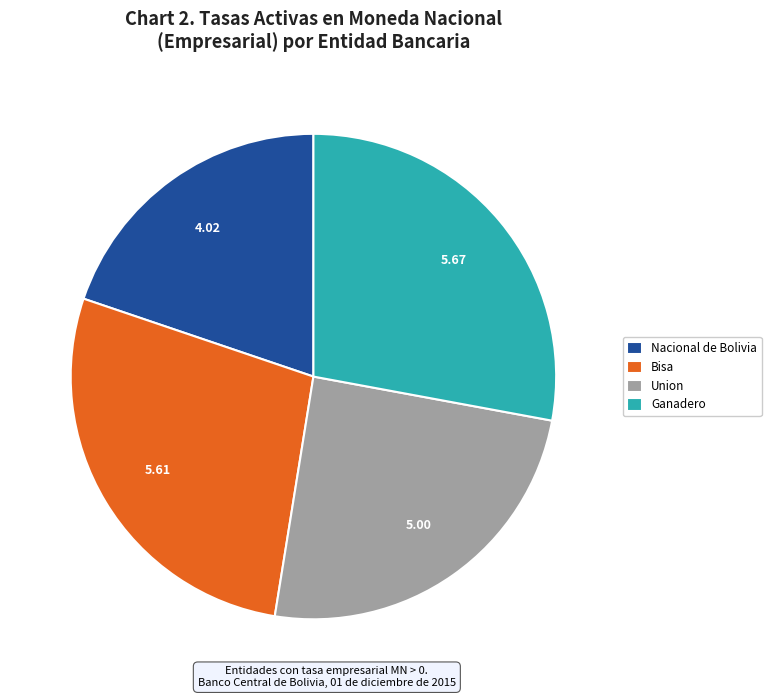

What is the smallest slice in the pie chart?

Nacional de Bolivia